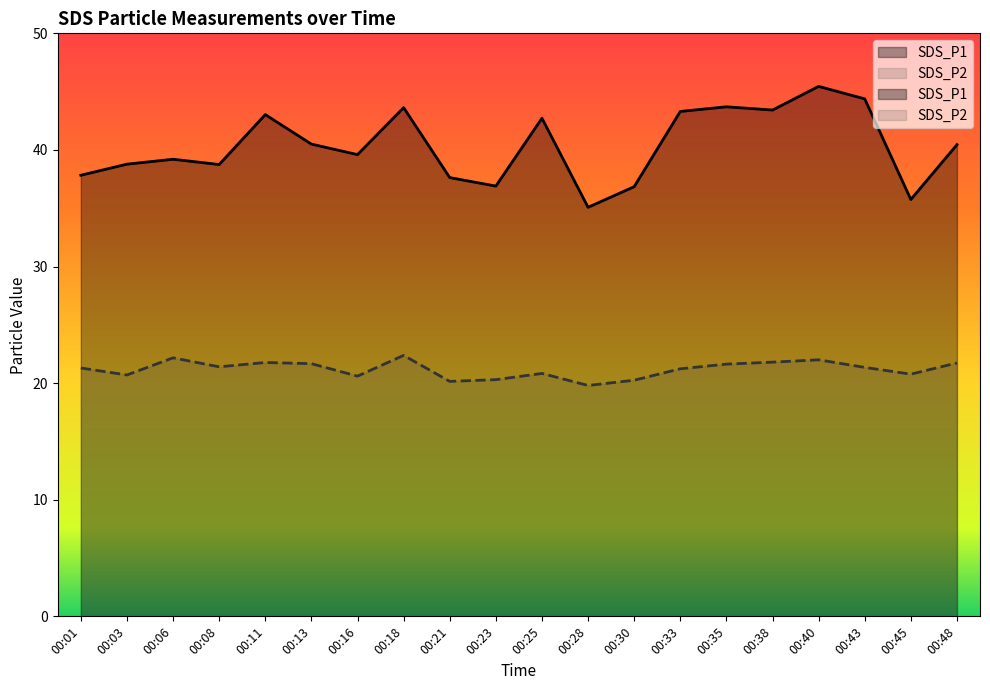

True or false: SDS_P2 and SDS_P1 intersect in this chart.

False